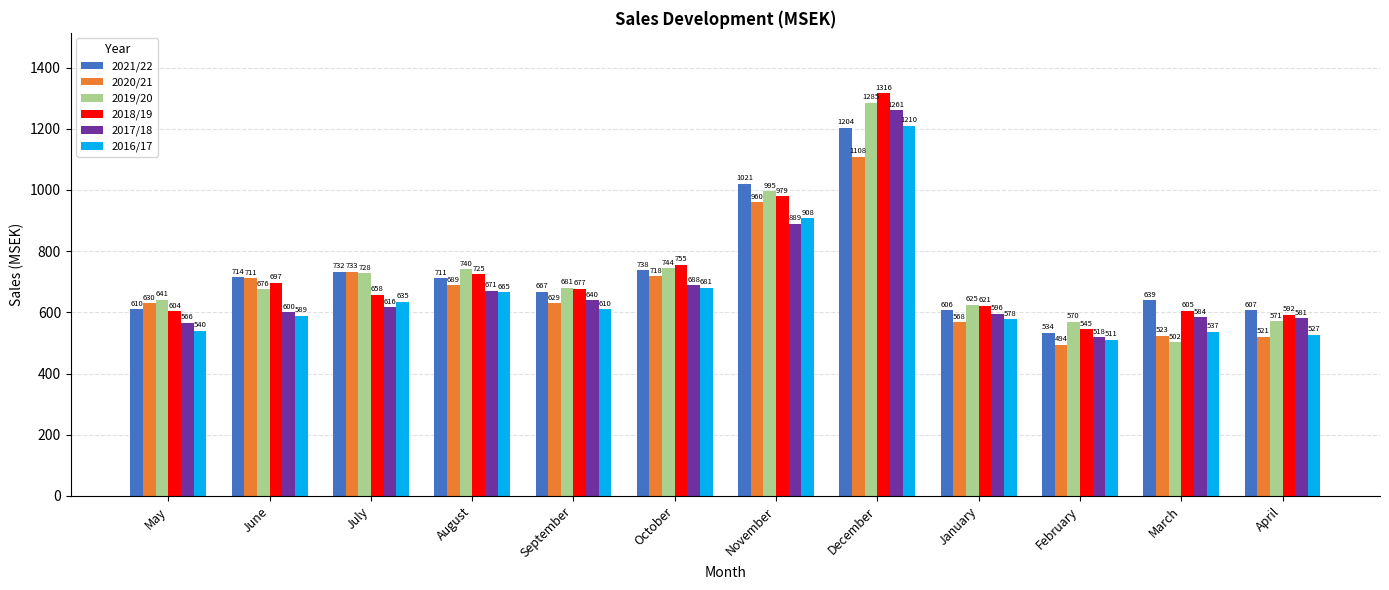

At which label does 2016/17 reach its minimum?

February